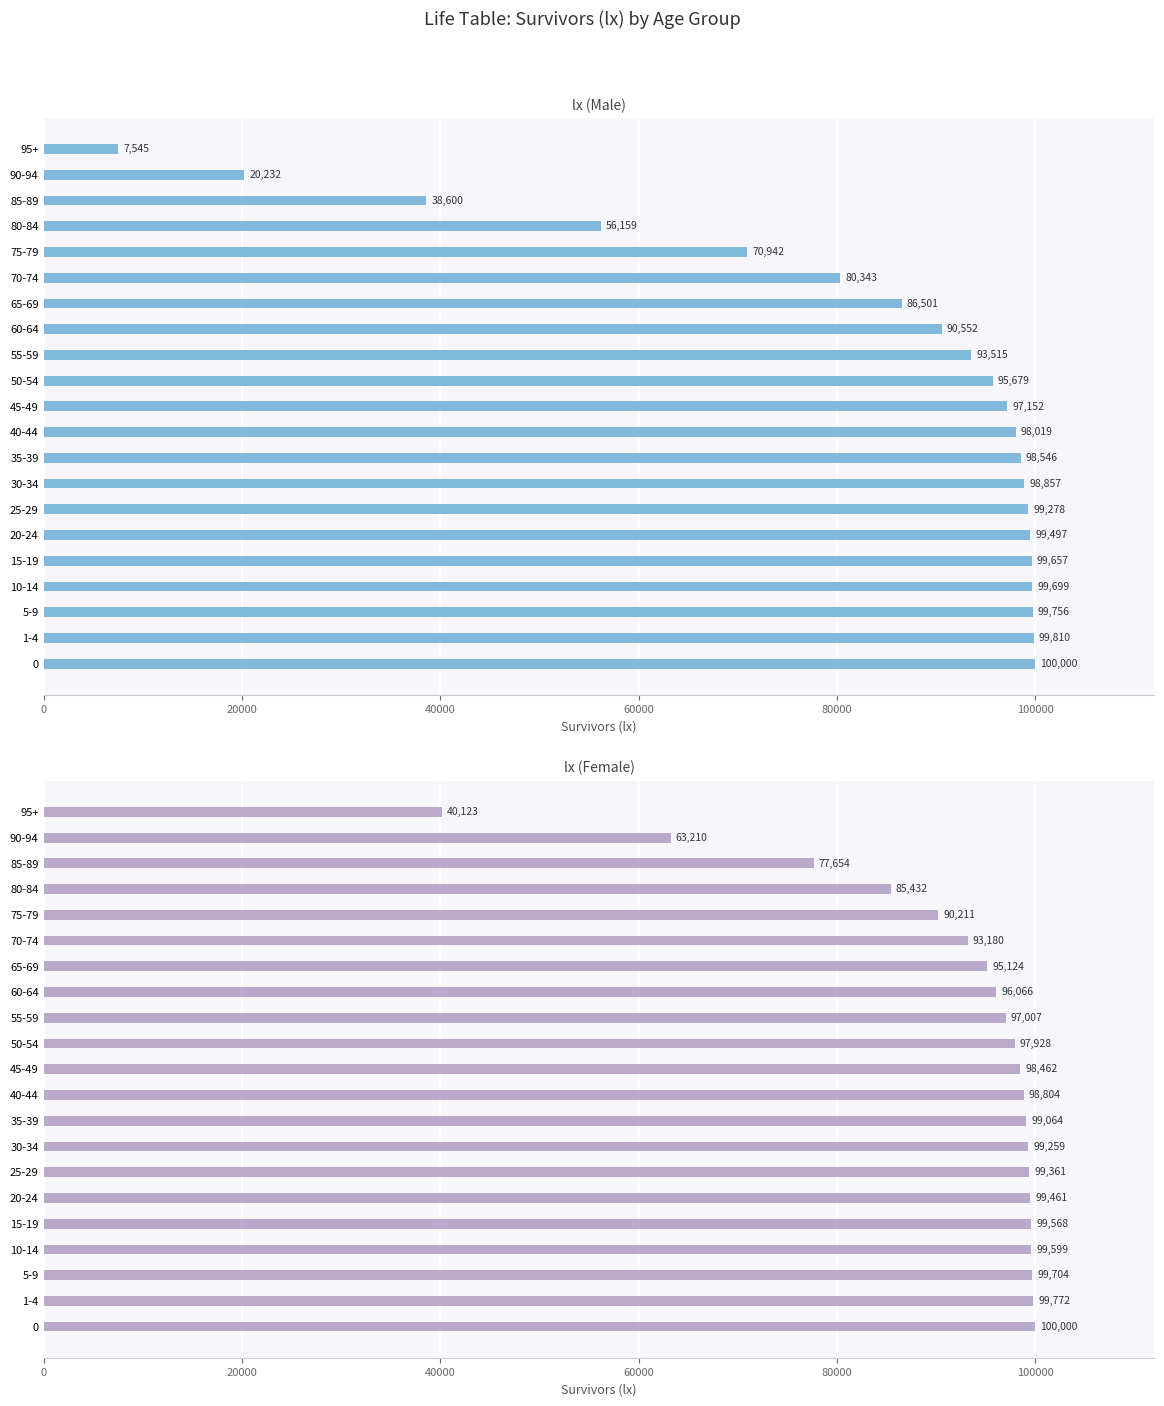

What are all the series names shown in the legend?

lx (Male), lx (Female)